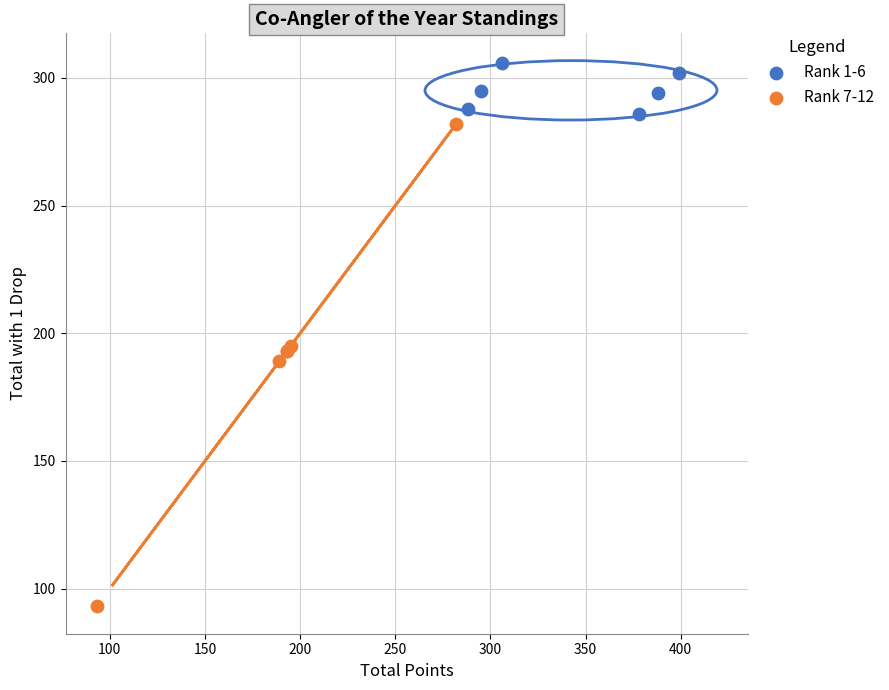

Which series reaches the maximum Y coordinate?

Rank 1-6